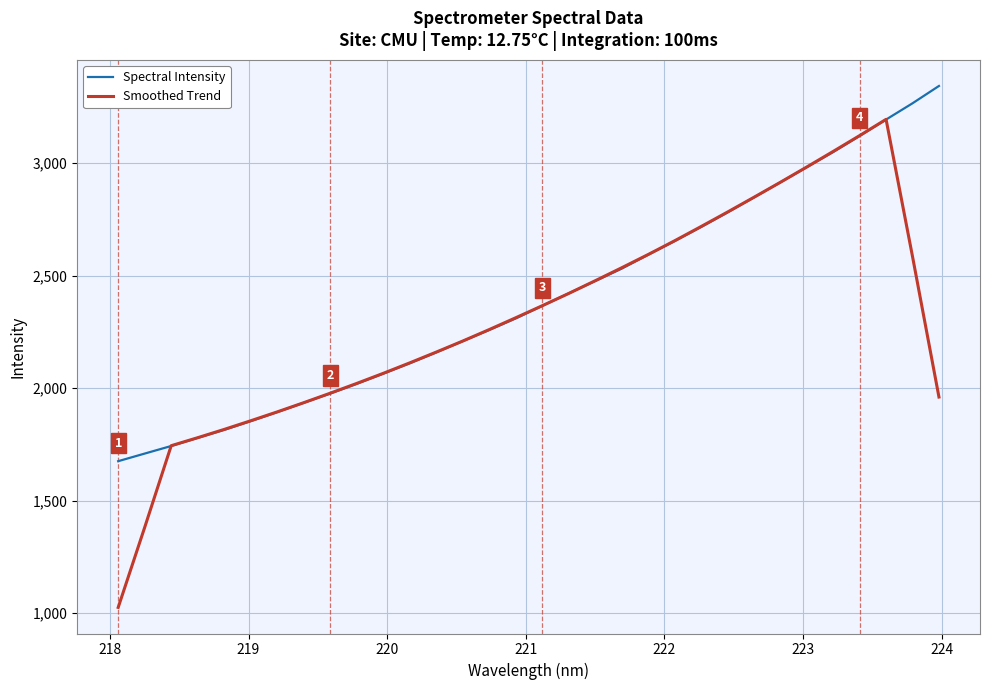

List the series in order of their peak value, highest first.

Spectral Intensity, Smoothed Trend